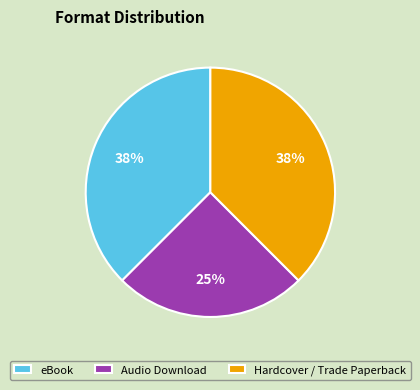

To the nearest percent, what is the combined percentage of eBook and Hardcover / Trade Paperback?

75%